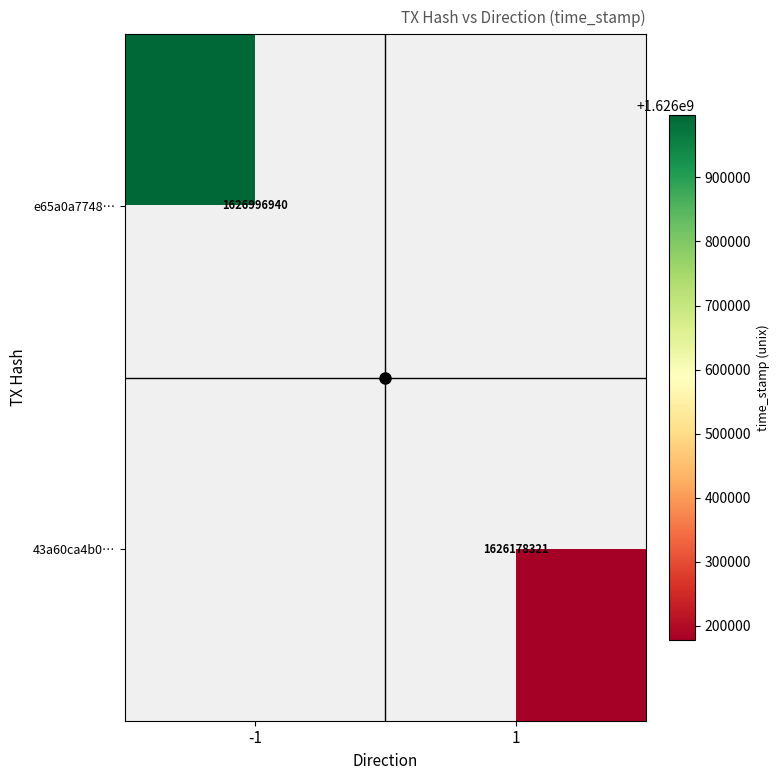

How many categories are shown in the chart?

2